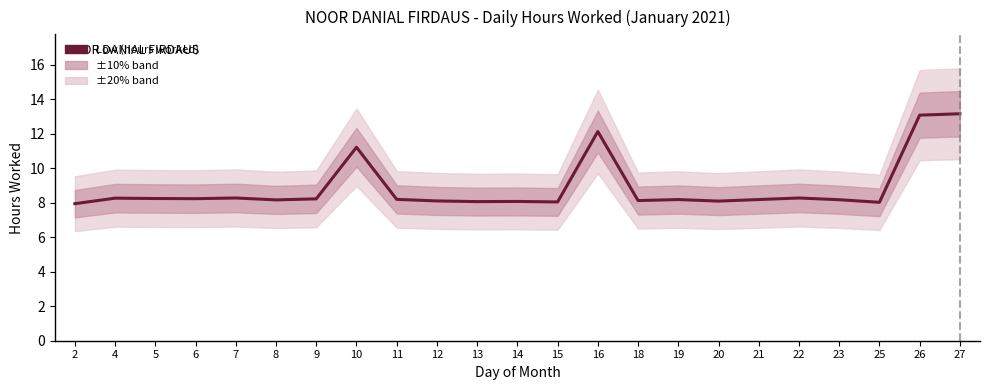

How many lines are shown in the chart?

1